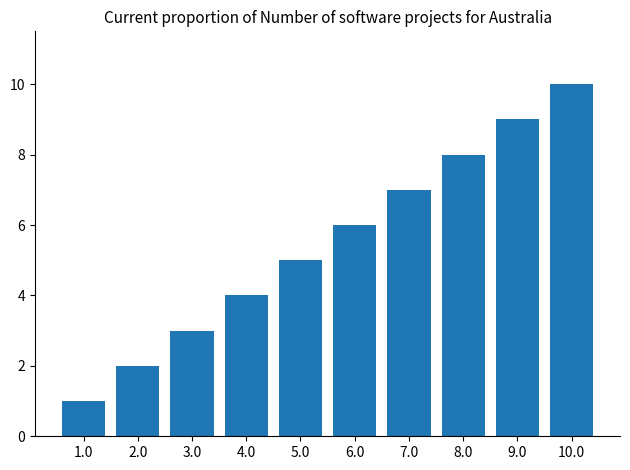

What is the label of the 1st bar from the left?

1.0